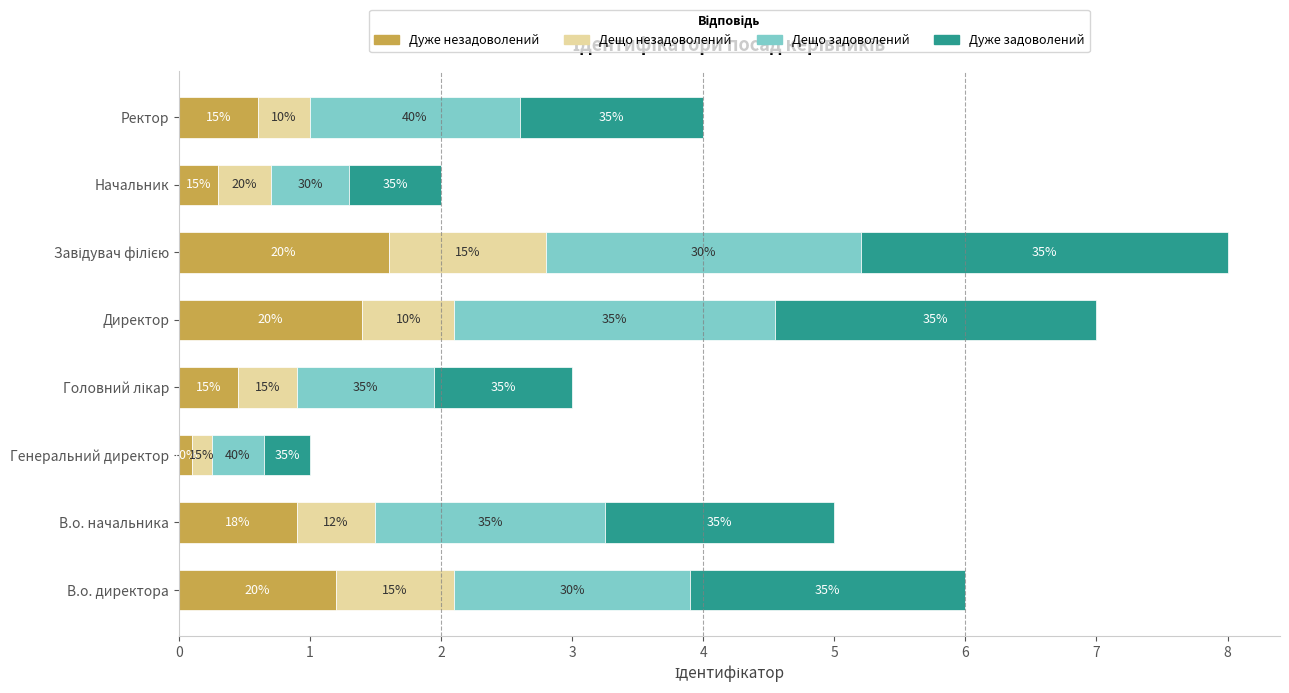

What are all the series names shown in the legend?

Дуже незадоволений, Дещо незадоволений, Дещо задоволений, Дуже задоволений